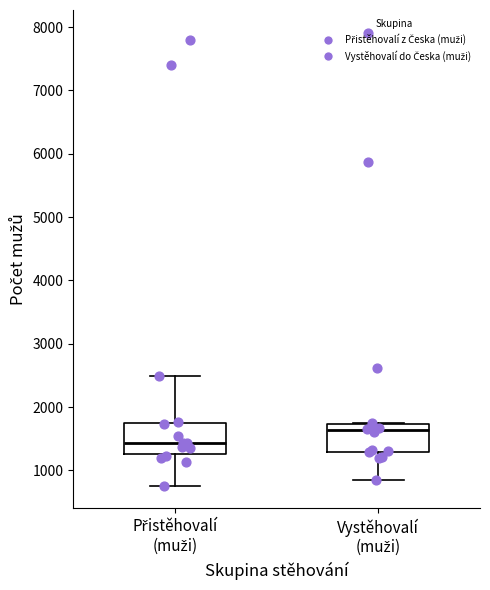

Which box has the highest median line?

Vystěhovalí (muži)